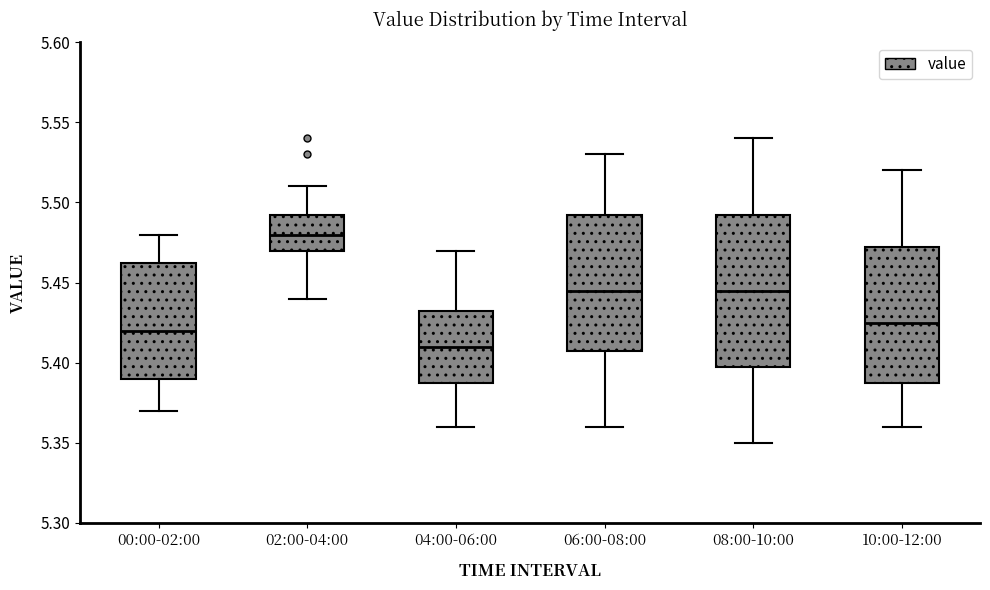

Where does the upper whisker of the box for 04:00-06:00 end on the y-axis? The values are not printed on the chart, so give them approximately, as read against the axis.

5.470